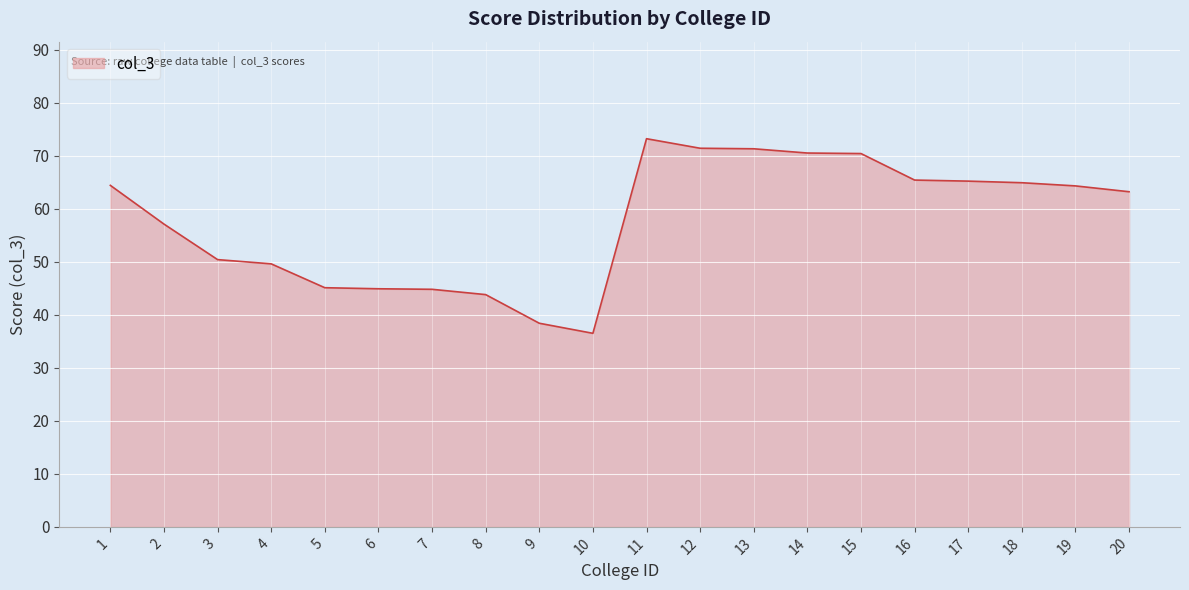

How many categories are shown in the chart?

20